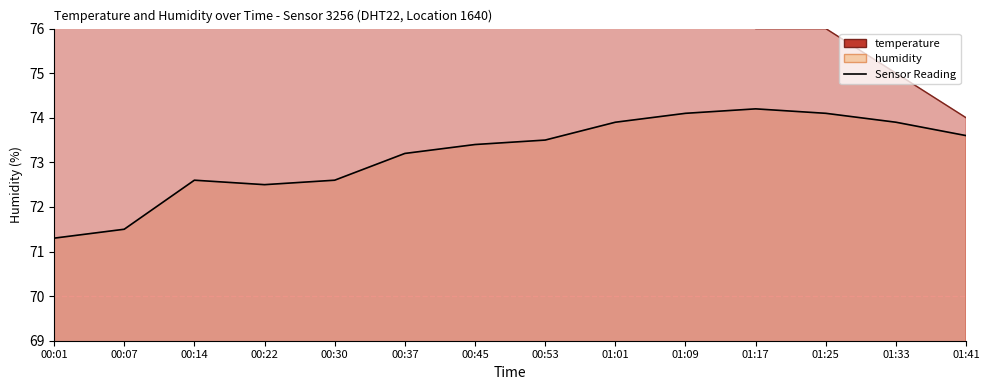

At which label is humidity closest to 72?

00:07